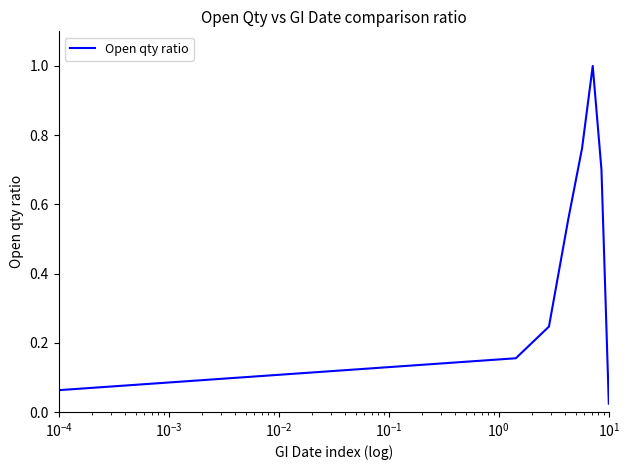

What is the greatest value displayed?

1.0